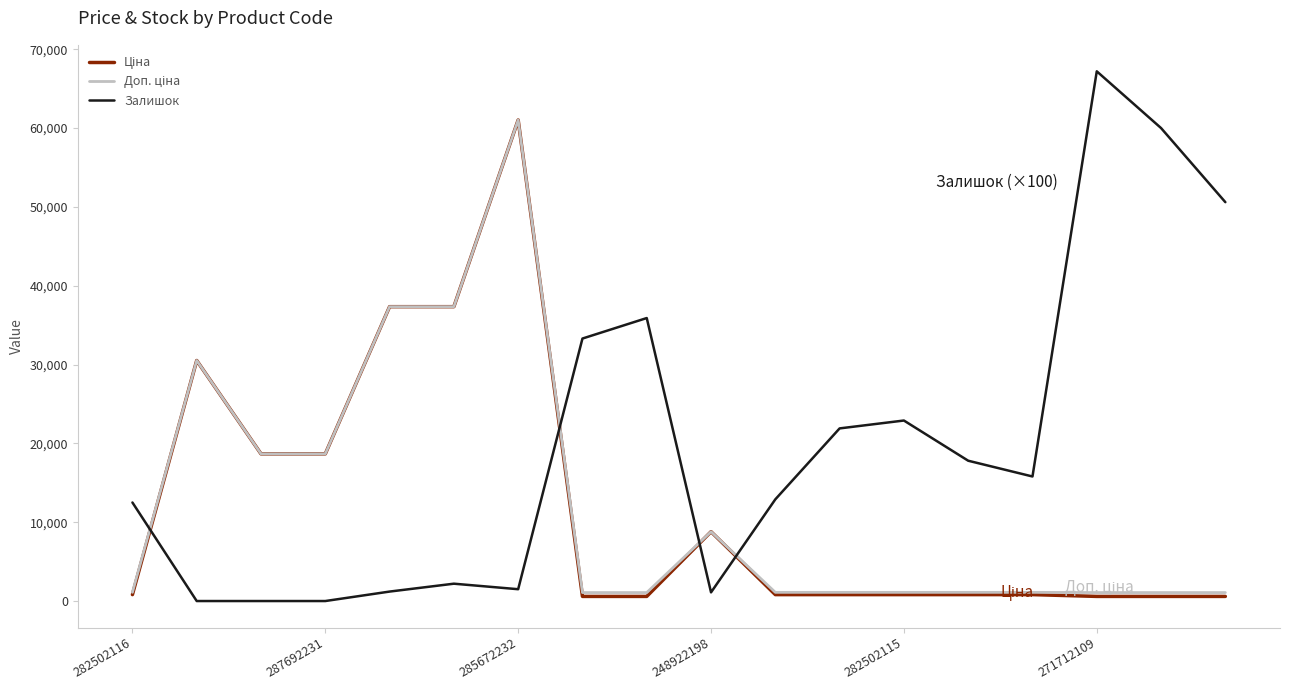

What is the maximum value shown in the chart?

67200.0